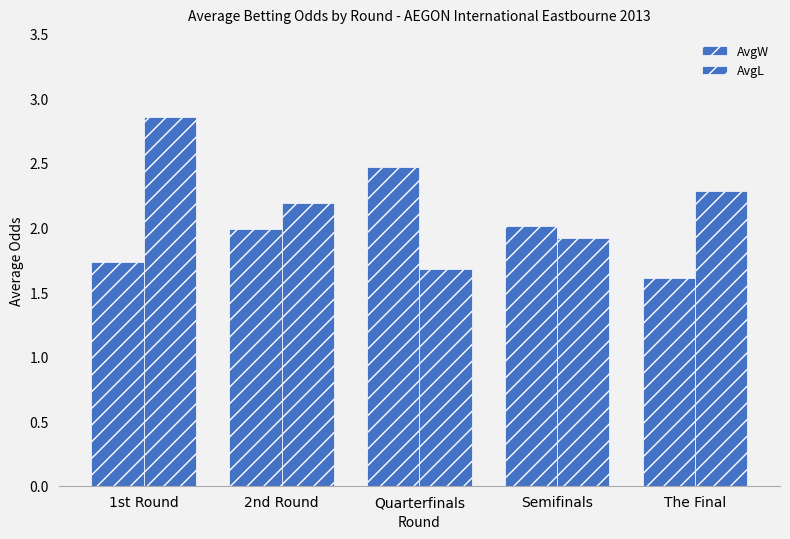

Which series has the largest range (max minus min)?

AvgL